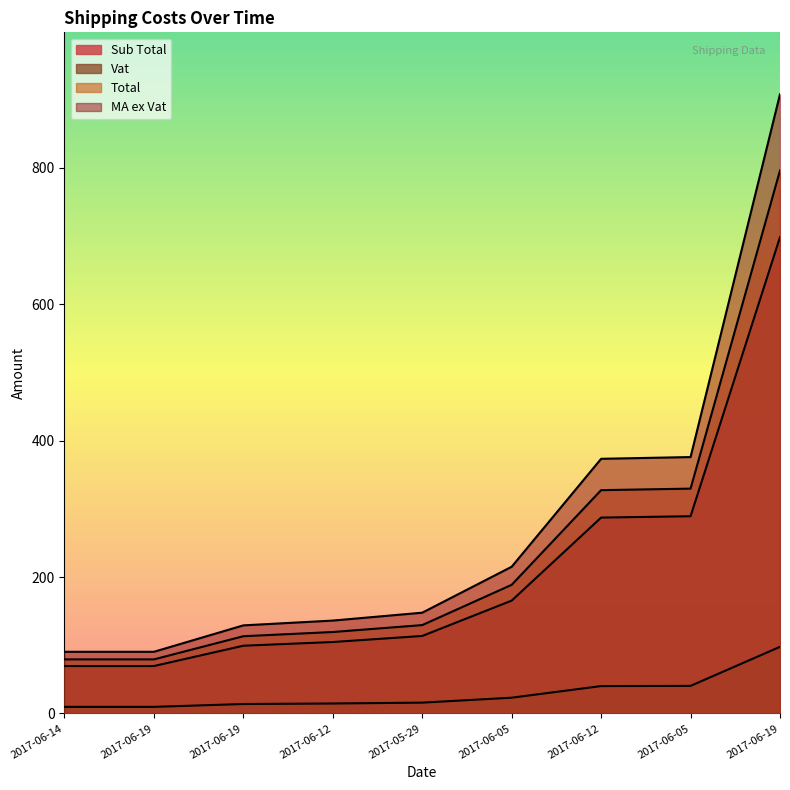

What is the highest value of the Total series?

796.1